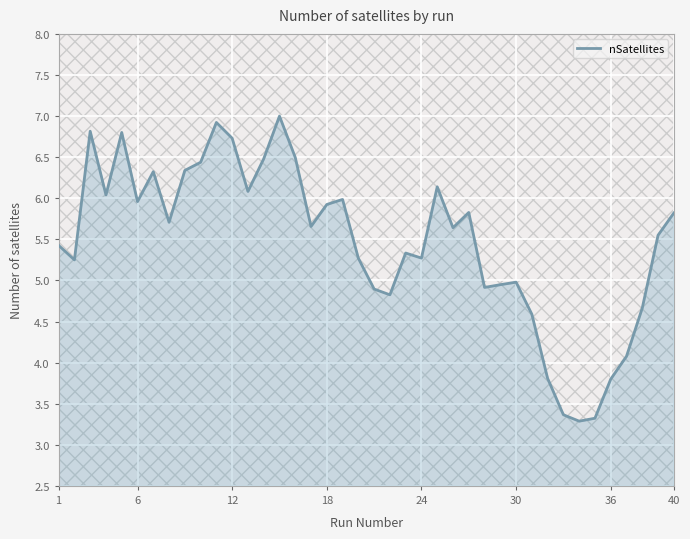

What is the minimum value for nSatellites?

3.3